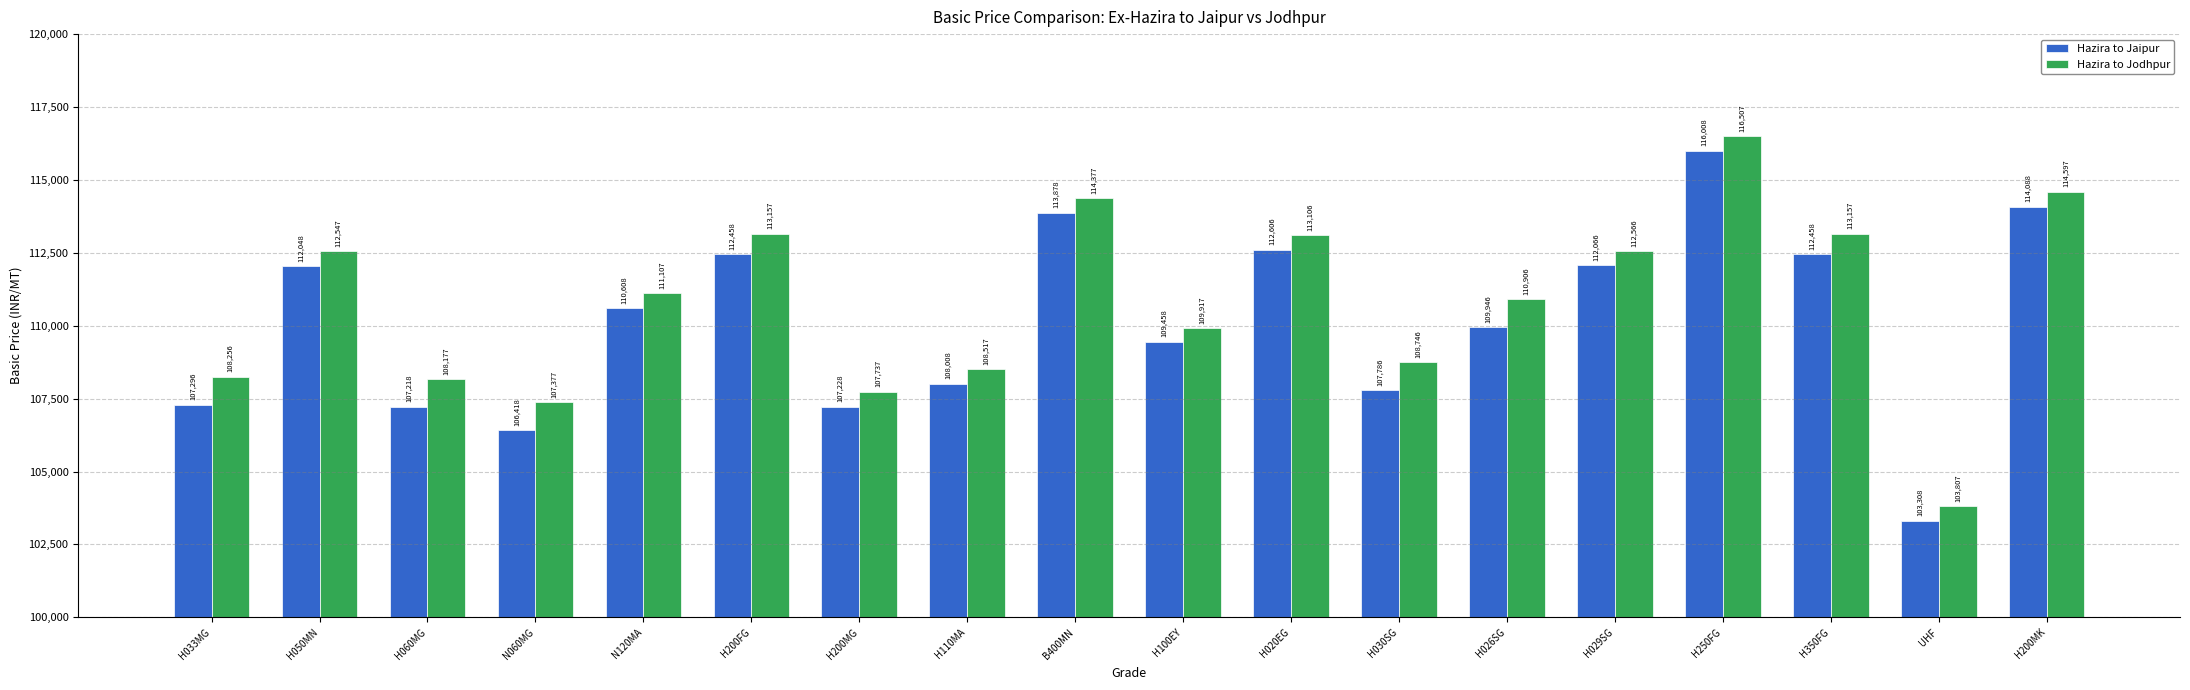

What is the label of the 7th bar from the left?

H200MG